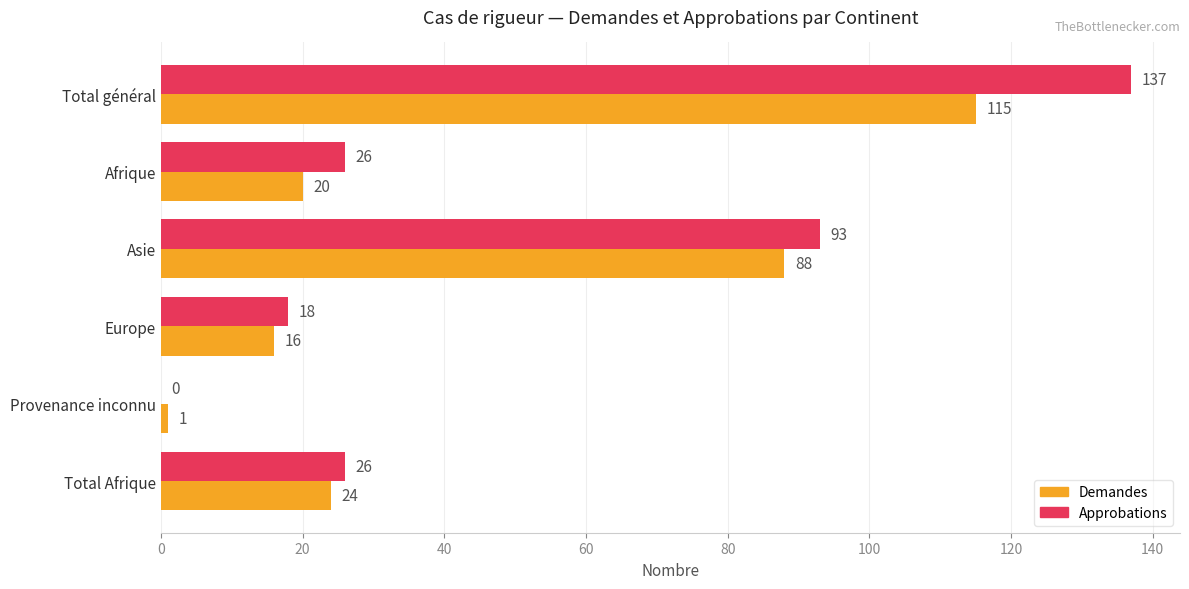

What is the sum of all Demandes values?

264